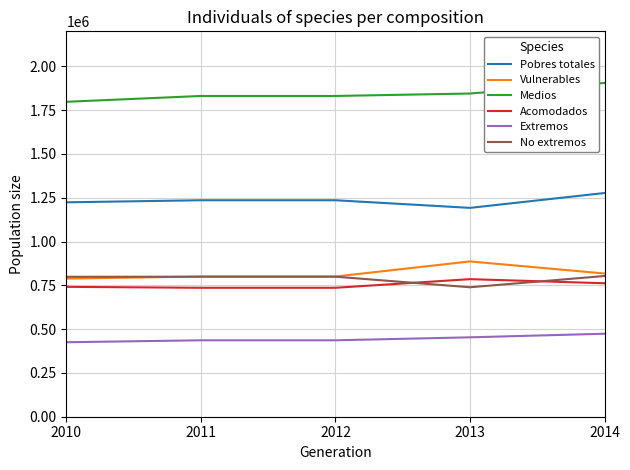

True or false: Vulnerables and Pobres totales cross at least once.

False